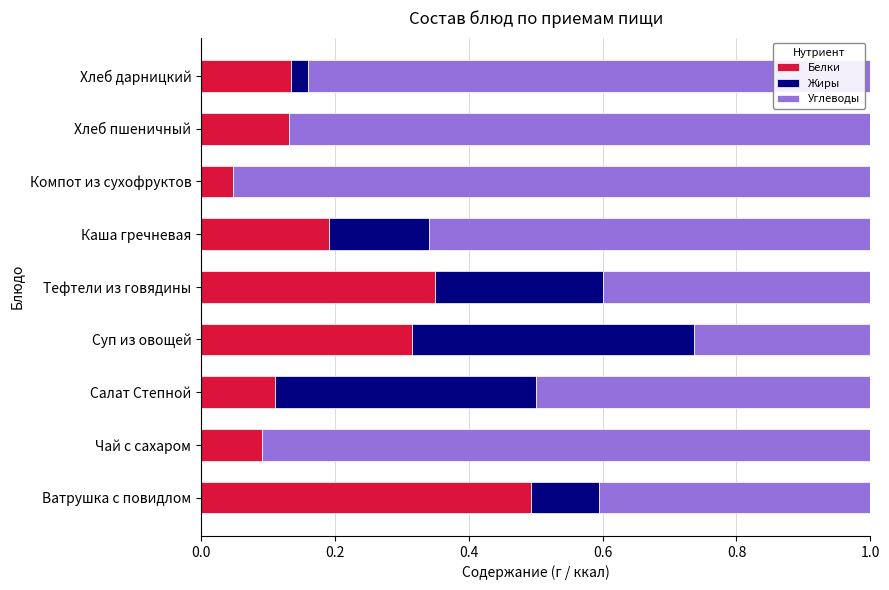

What is the highest value of the Белки series?

0.5